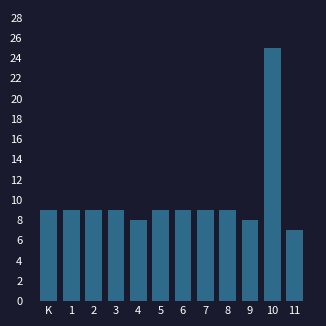

Reading left to right, list all the values displayed in this chart.

9	9	9	9	8	9	9	9	9	8	25	7